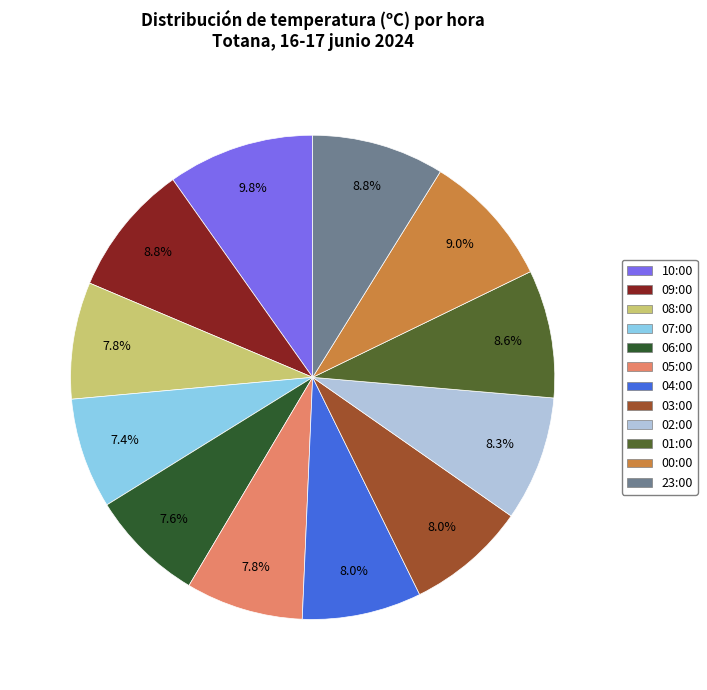

Combined, what portion of the pie is 08:00 and 04:00?

15.8%